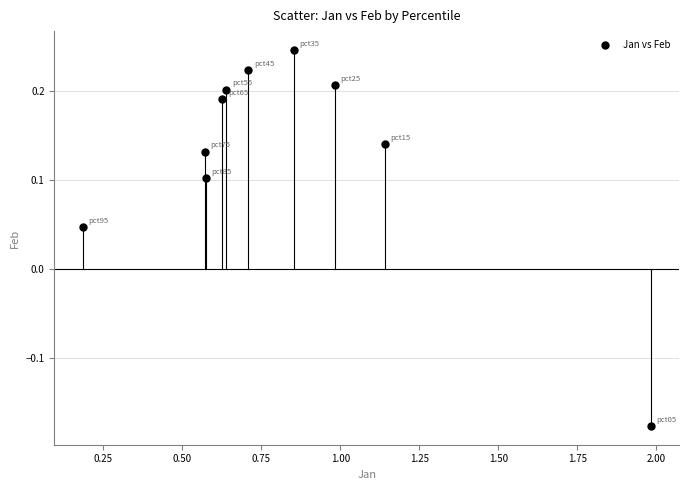

What is the range of Y values (max minus min)?

0.4